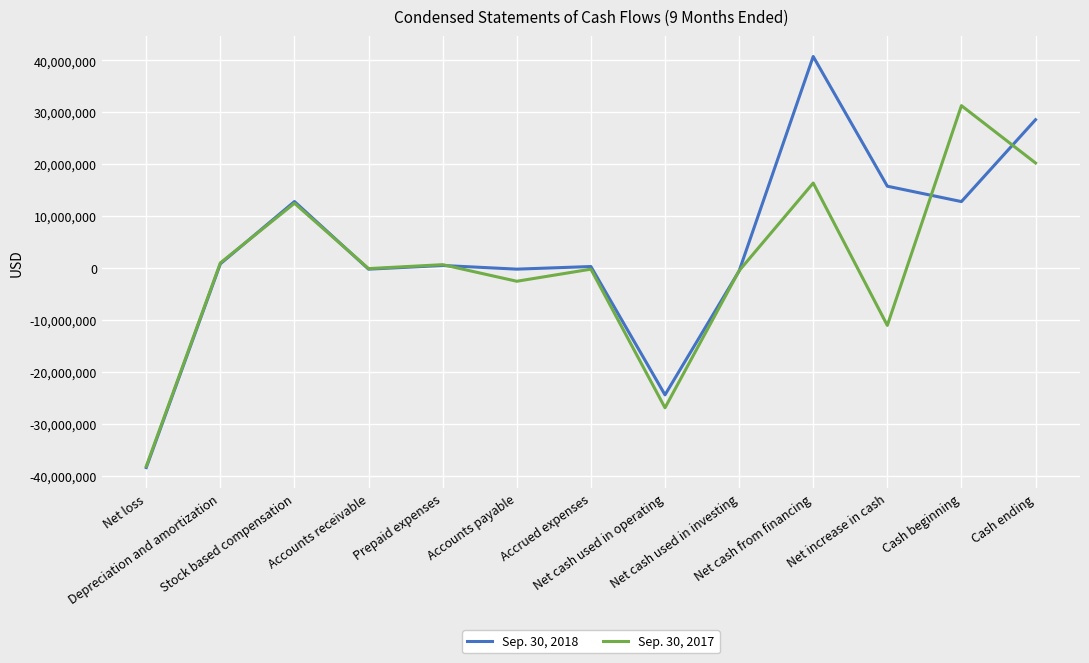

What position from the right is Depreciation and amortization?

12